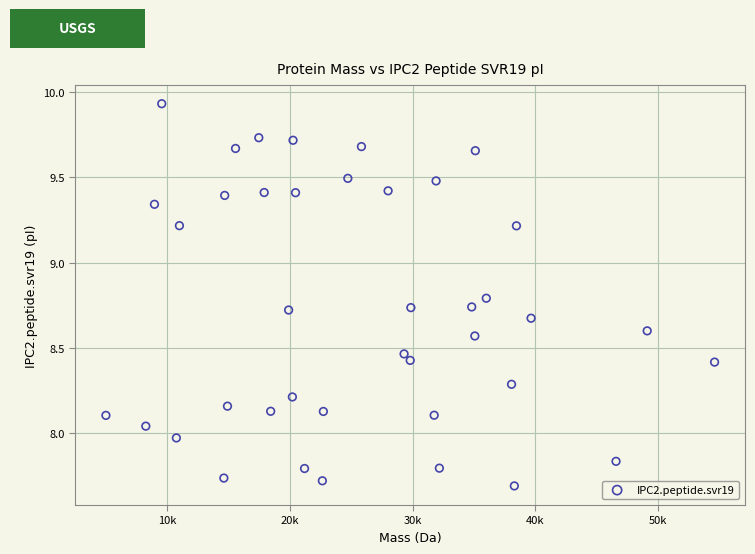

What is the range of X values (max minus min)?

49654.8